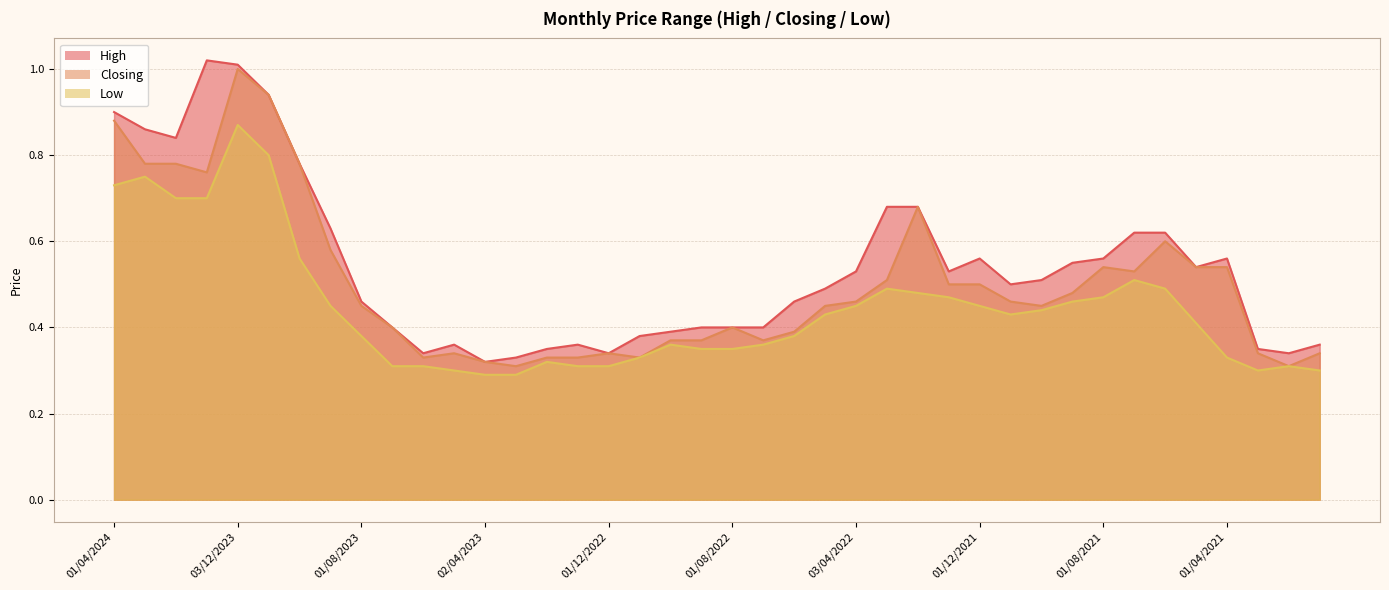

What is the greatest value displayed?

1.0